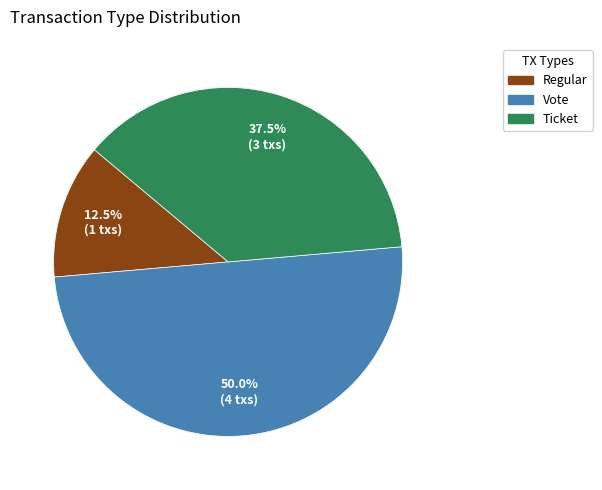

What percentage is NOT represented by Vote?

50.0%